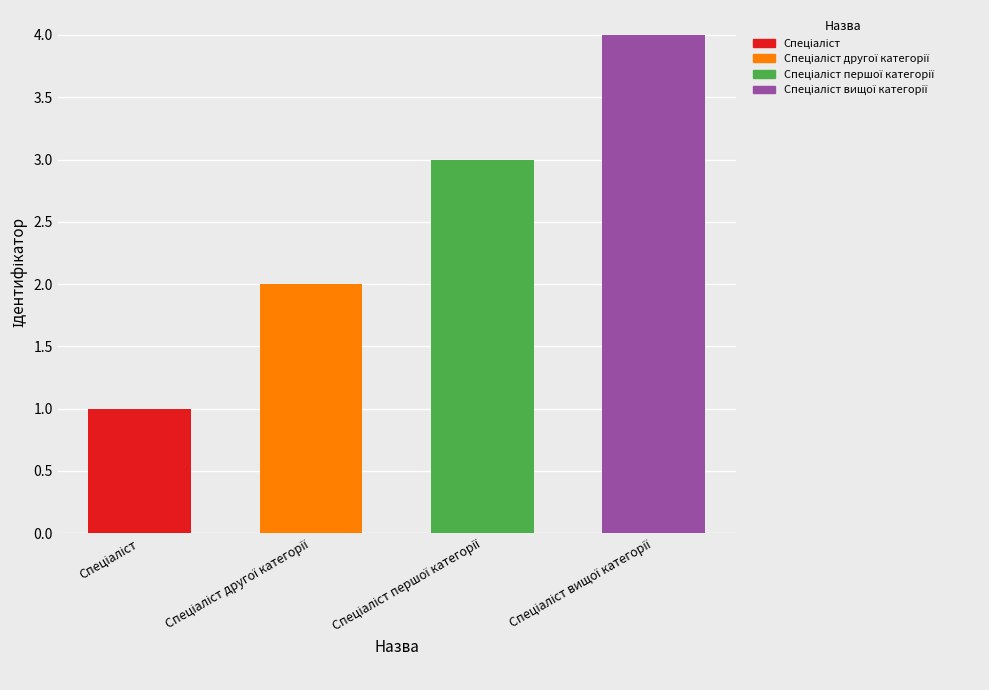

What is the difference between the maximum and minimum values?

3